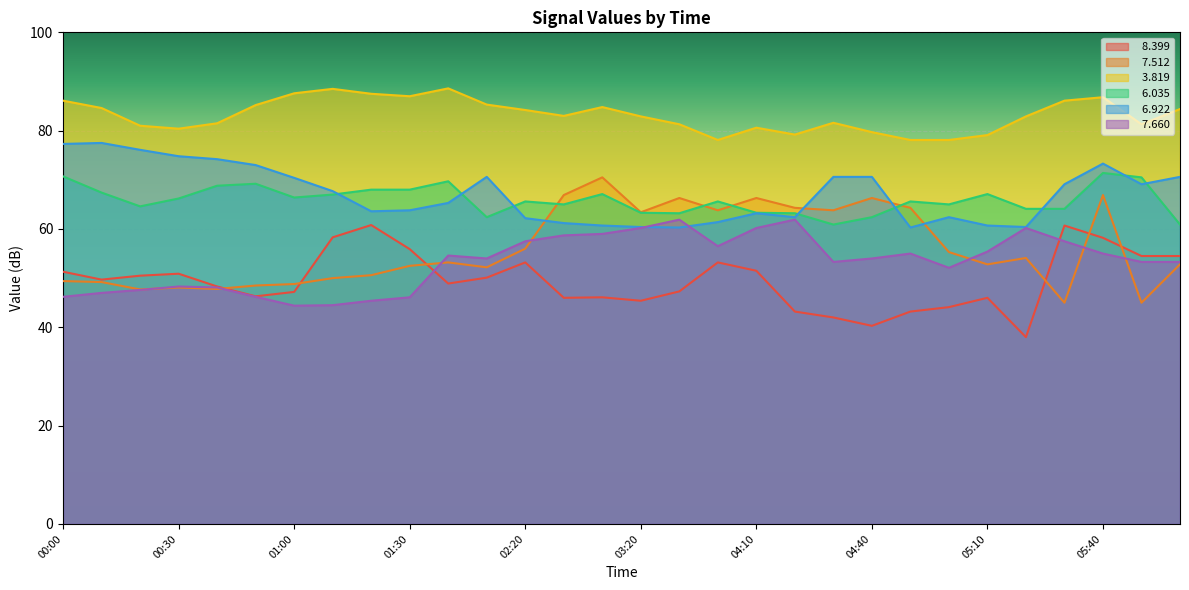

What is the difference between the   6.035 values at 00:20 and 05:30?

0.5